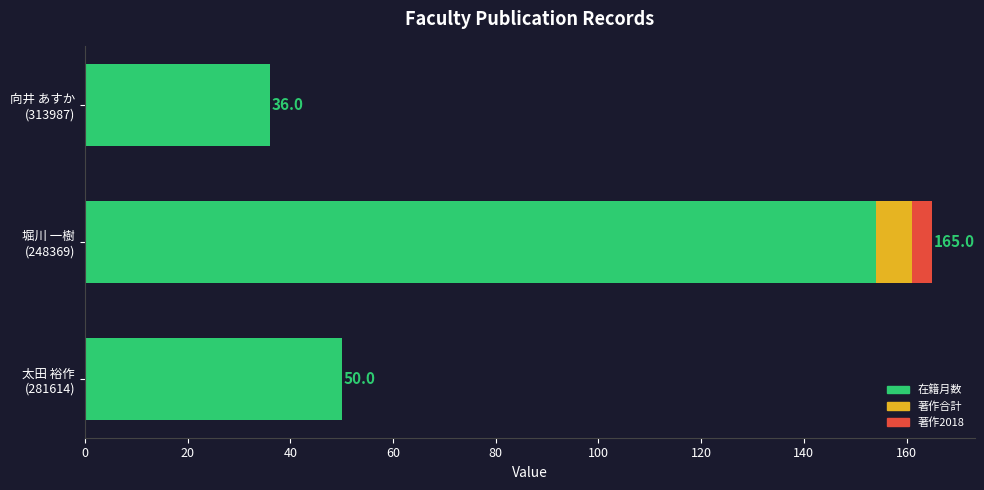

What are all the series names shown in the legend?

在籍月数, 著作合計, 著作2018